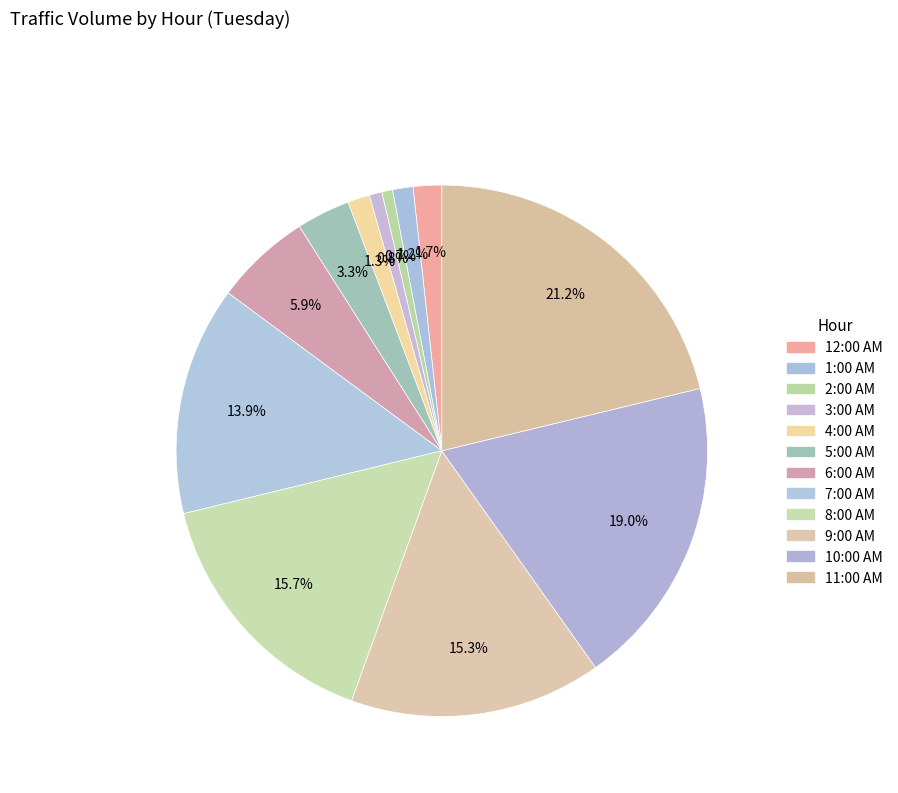

To the nearest percent, what is the difference between the largest and smallest slice percentages?

21%